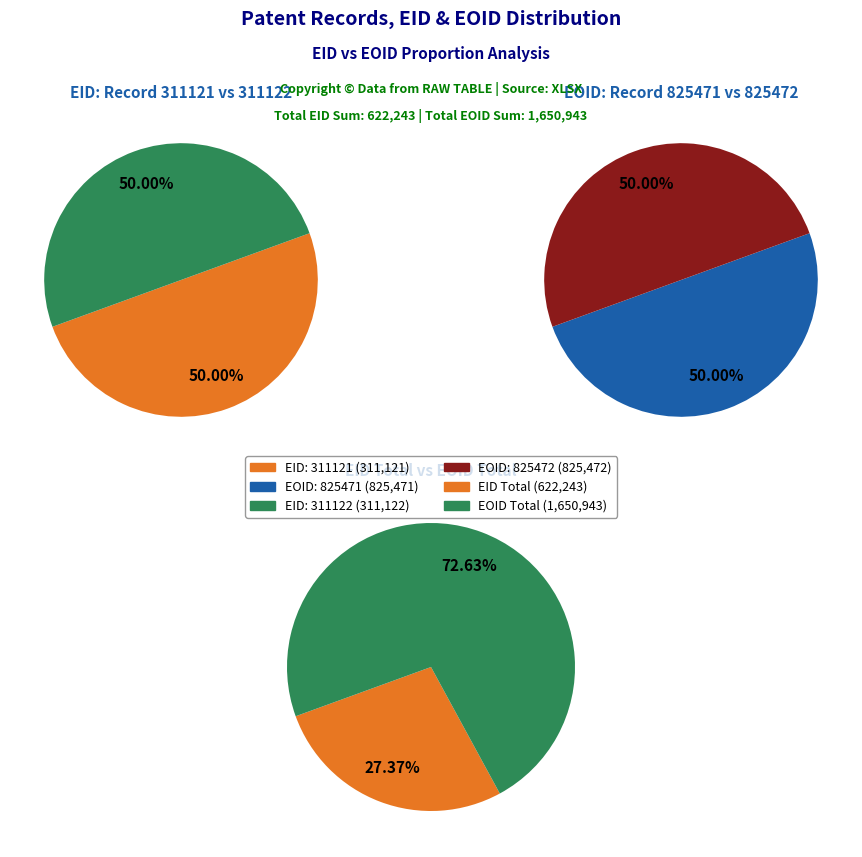

How many segments does this pie chart have?

2